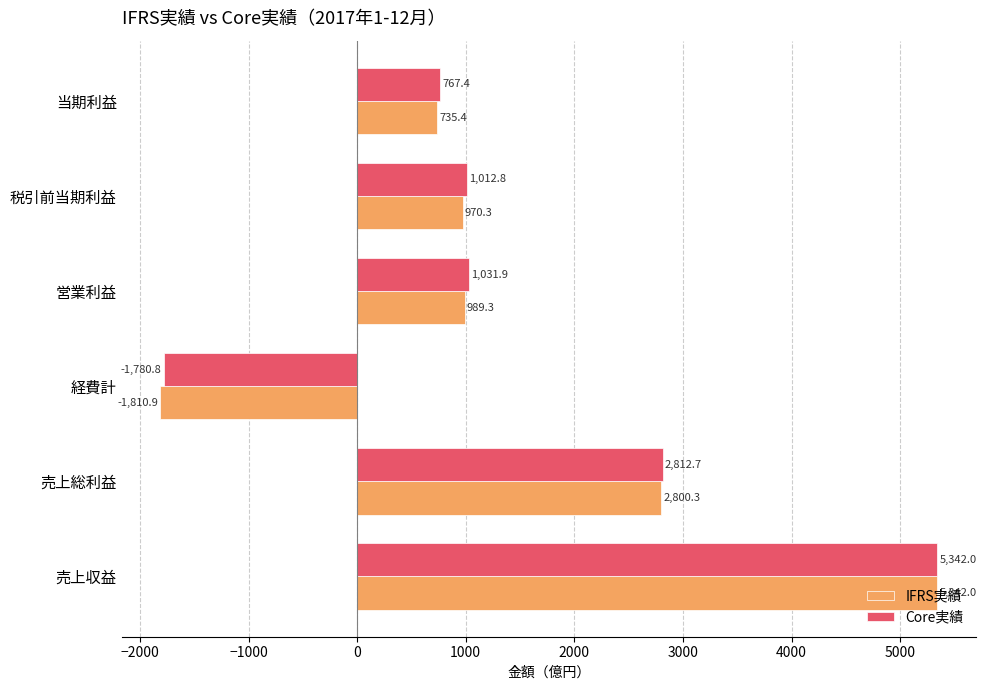

List the labels in order of IFRS実績 value, largest first.

売上収益, 売上総利益, 営業利益, 税引前当期利益, 当期利益, 経費計